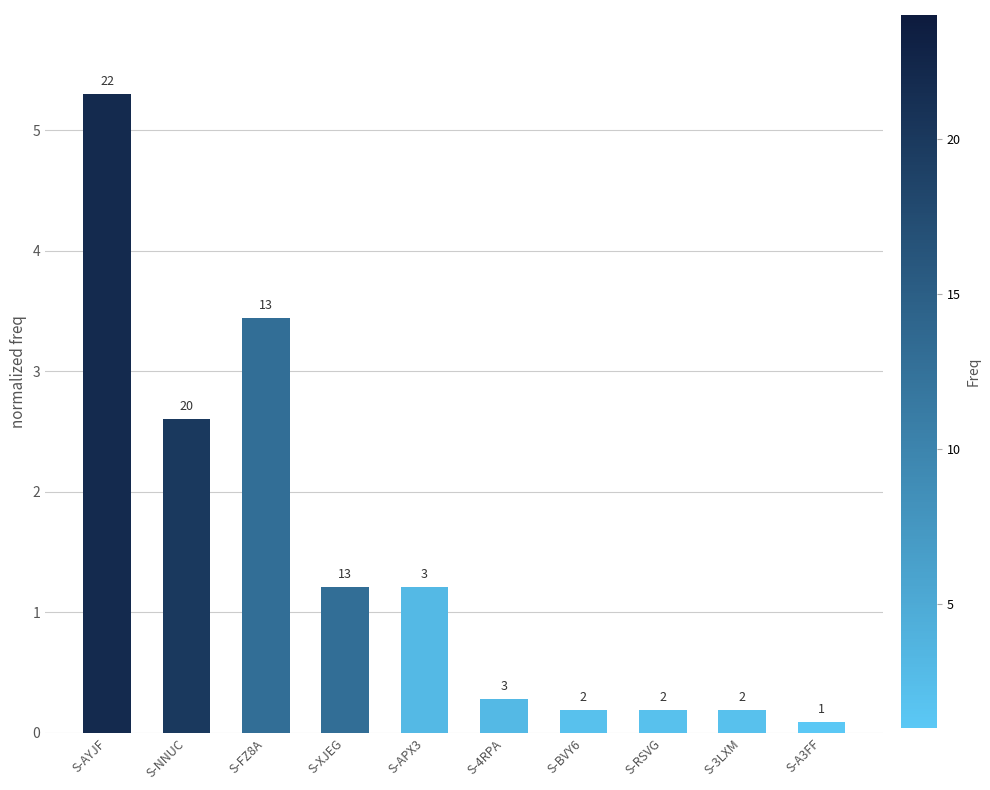

What is the average value?

1.5